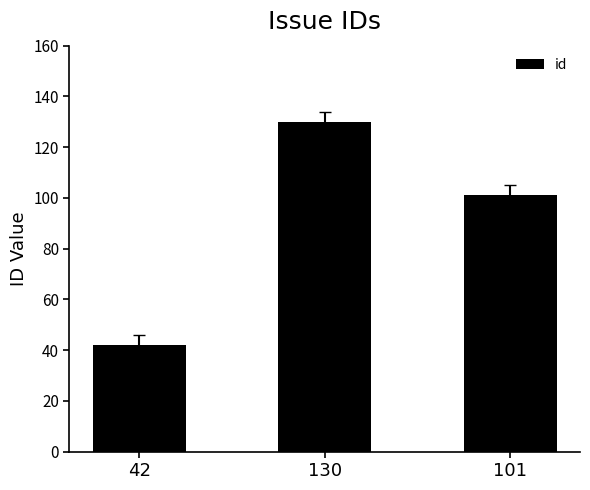

Does the chart contain any negative values?

No